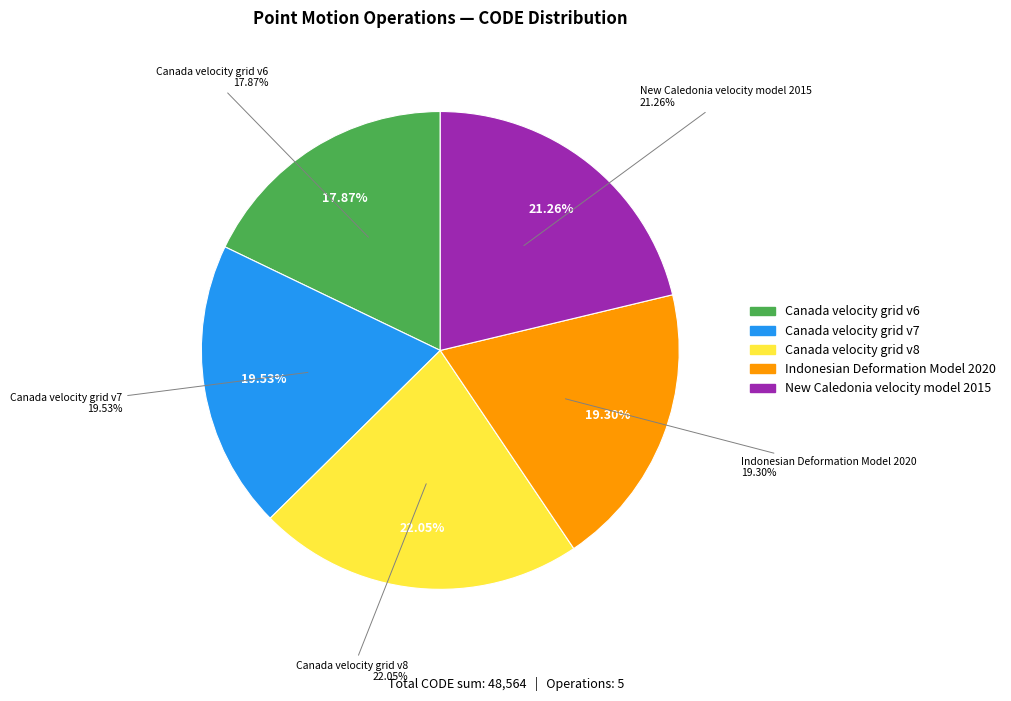

To the nearest percent, what is the difference between the largest and smallest slice percentages?

4%